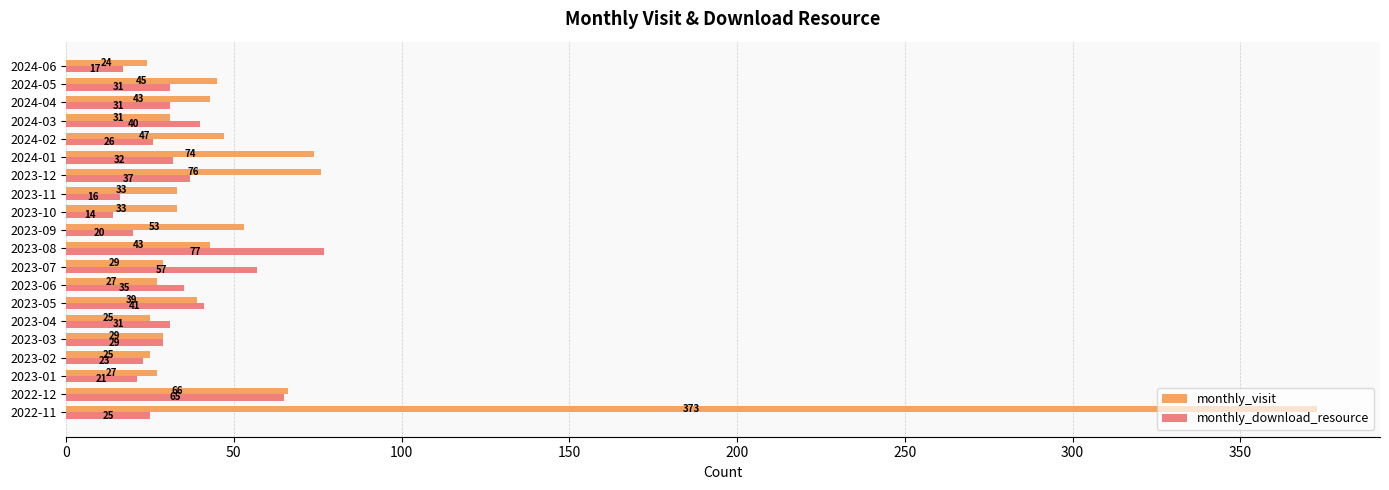

Rank the series by their maximum value, from highest to lowest.

monthly_visit, monthly_download_resource